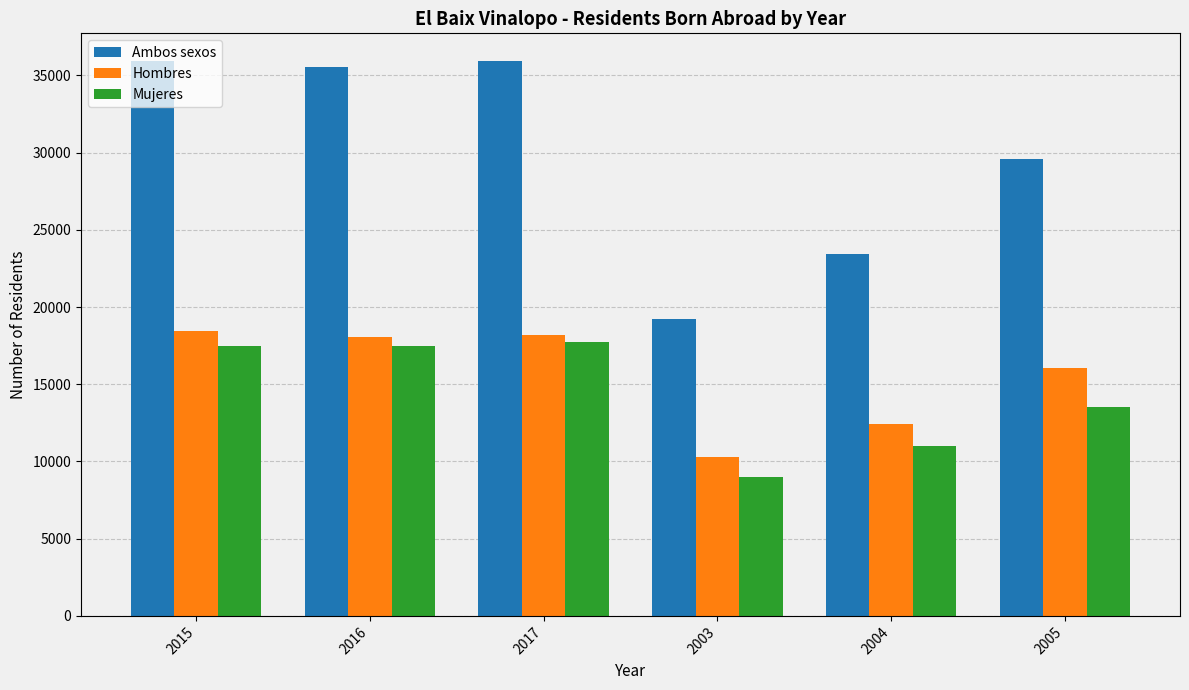

Read the Hombres value at 2005, to the nearest 100.

16100